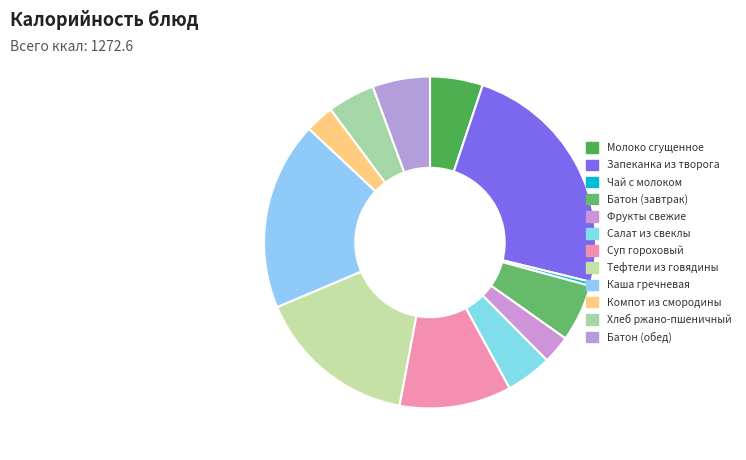

Combined, do Молоко сгущенное and Запеканка из творога account for over 50%?

No